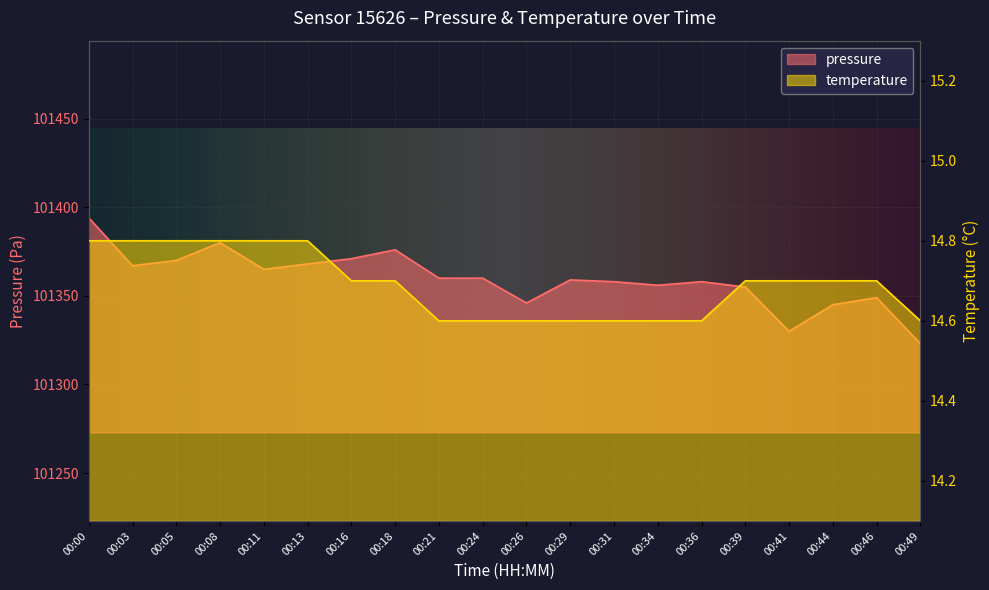

Which series changed the most between 00:05 and 00:41?

pressure